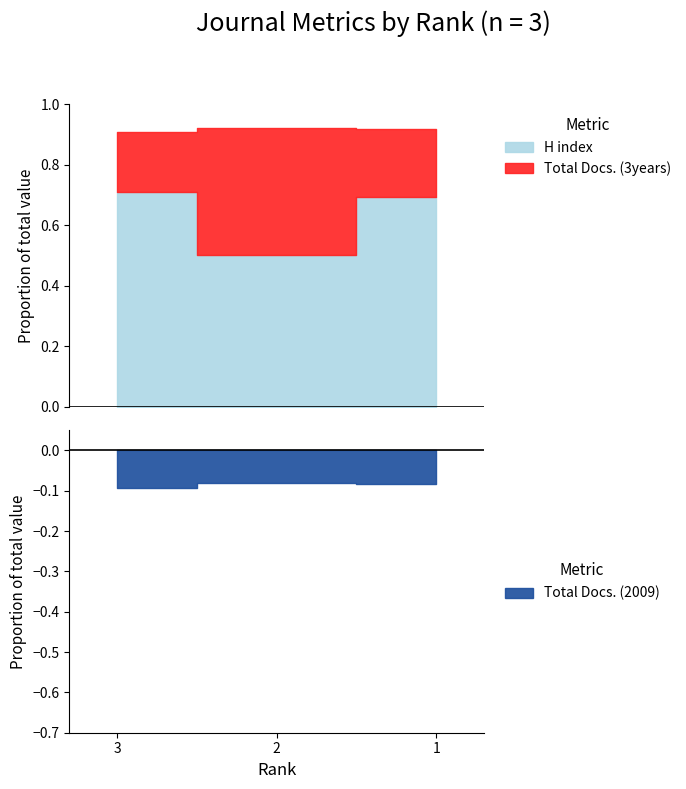

How many lines are shown in the chart?

3